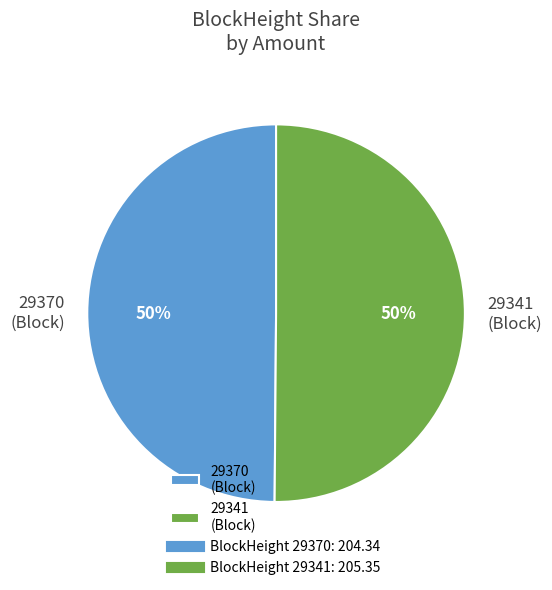

Is it true that 29370 (Block) is 50% of the pie?

True